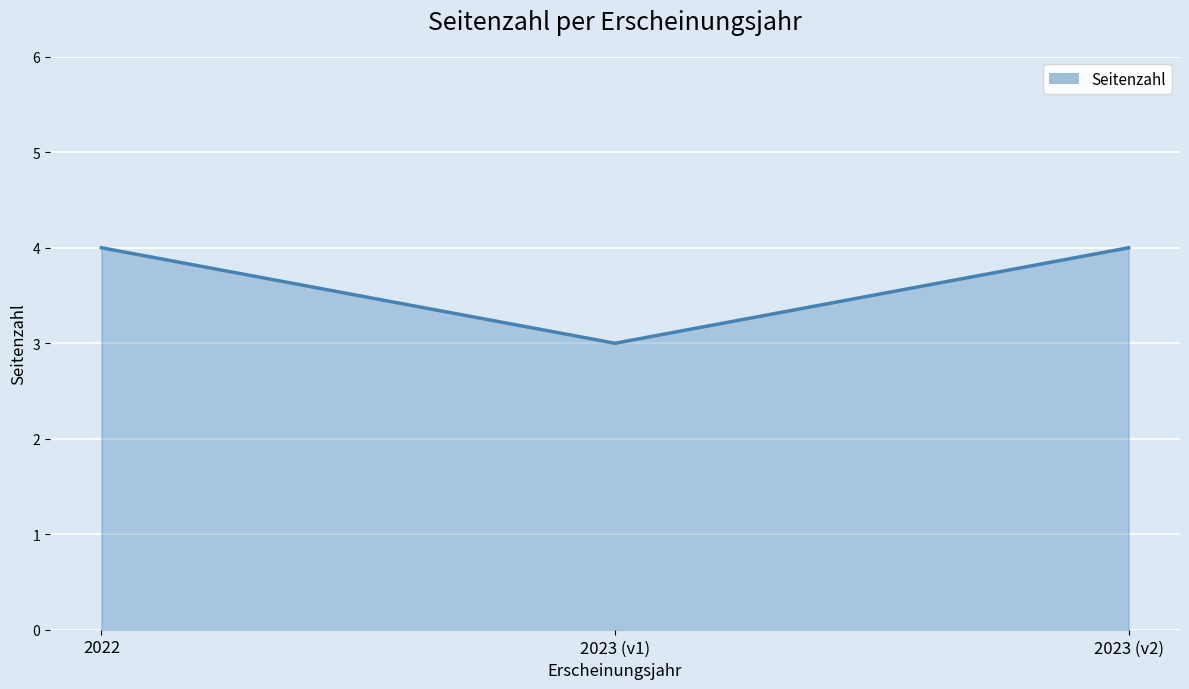

The chart shows a value of 4 at 2022. True or false?

True